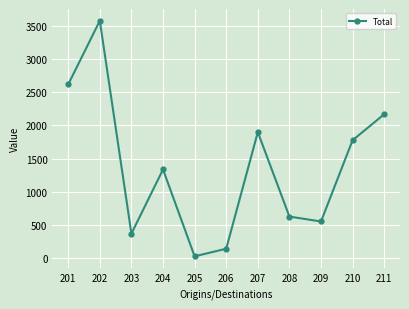

The chart shows a value of 3893 at 201. True or false?

False